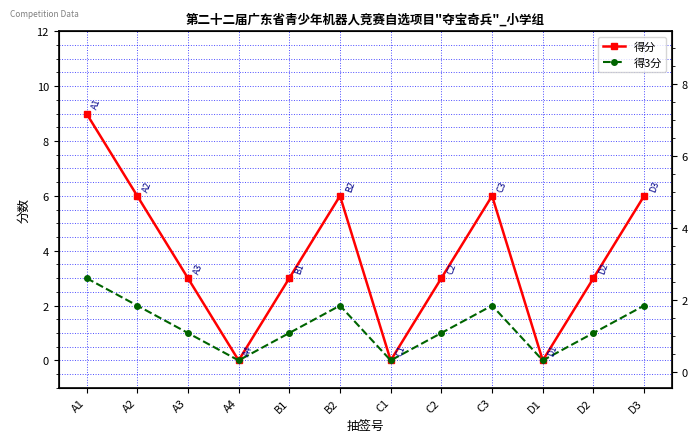

True or false: 得3分 and 得分 intersect in this chart.

False